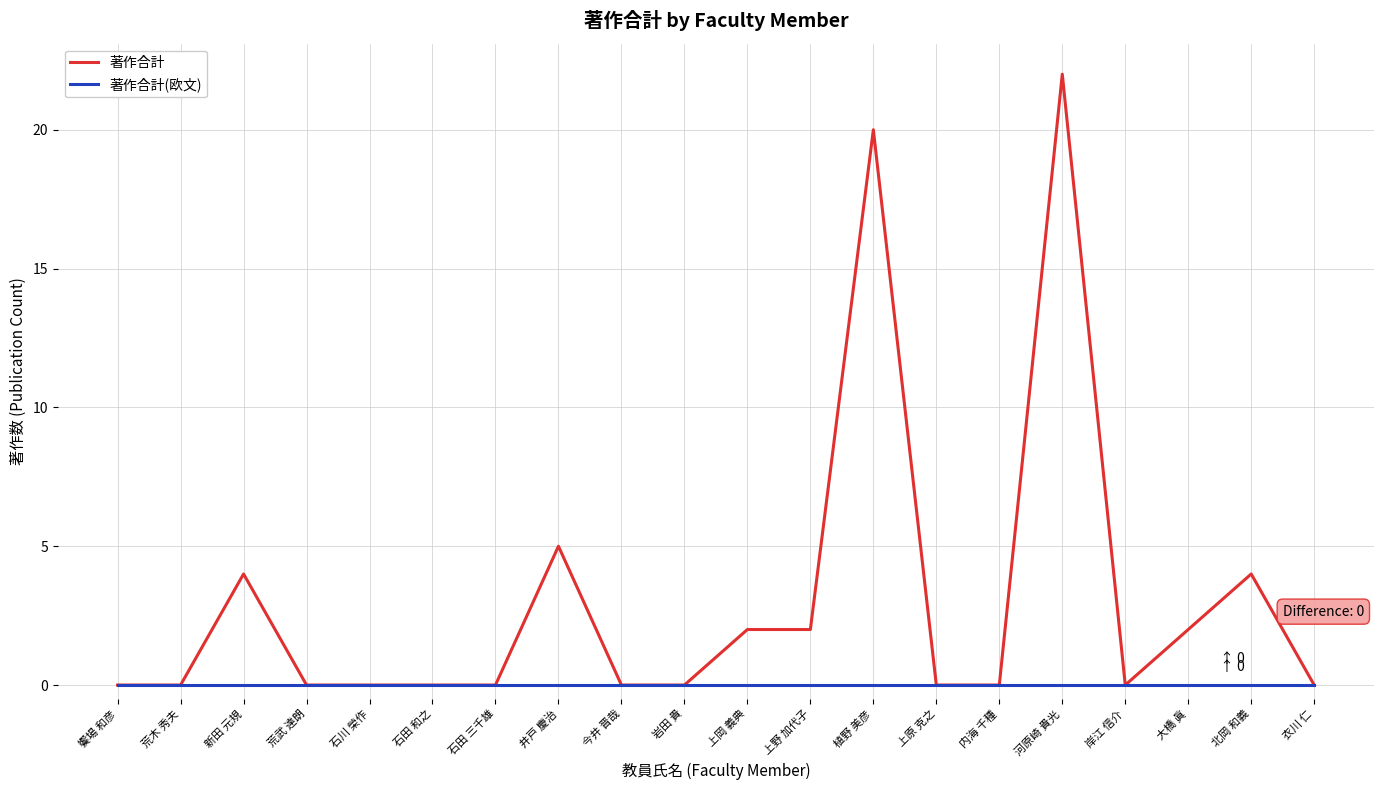

True or false: 著作合計 has a value of 6 at 新田 元規.

False